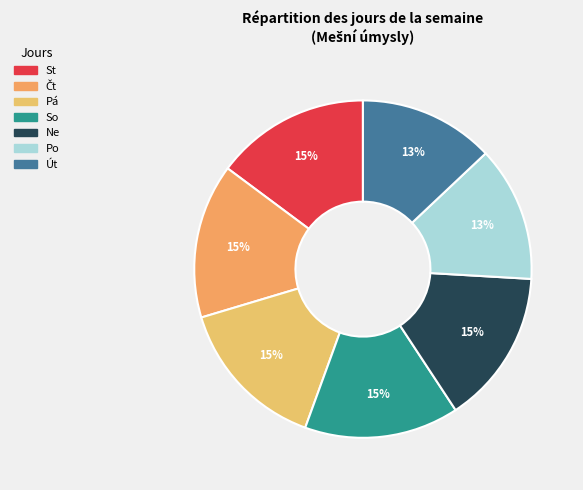

Between So and Ne, which is larger?

Ne